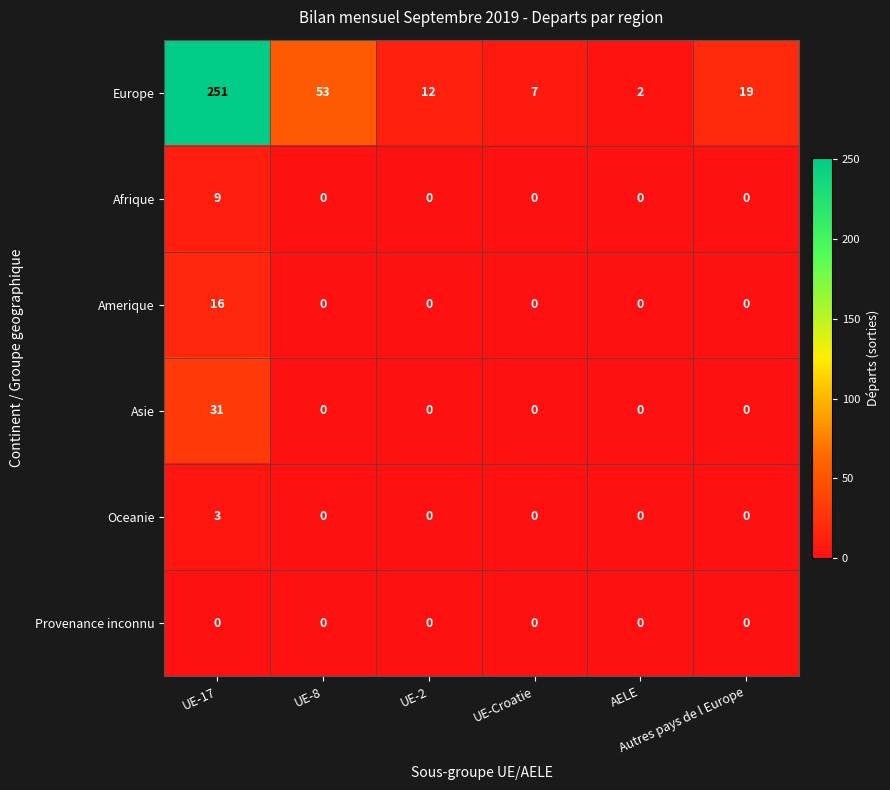

What is the difference between the maximum and minimum values in the Europe series?

249